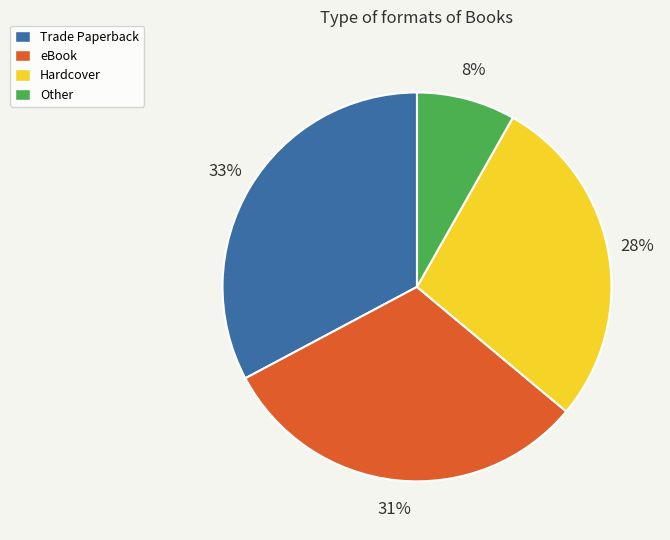

Rank the categories by value from highest to lowest.

Trade Paperback, eBook, Hardcover, Other